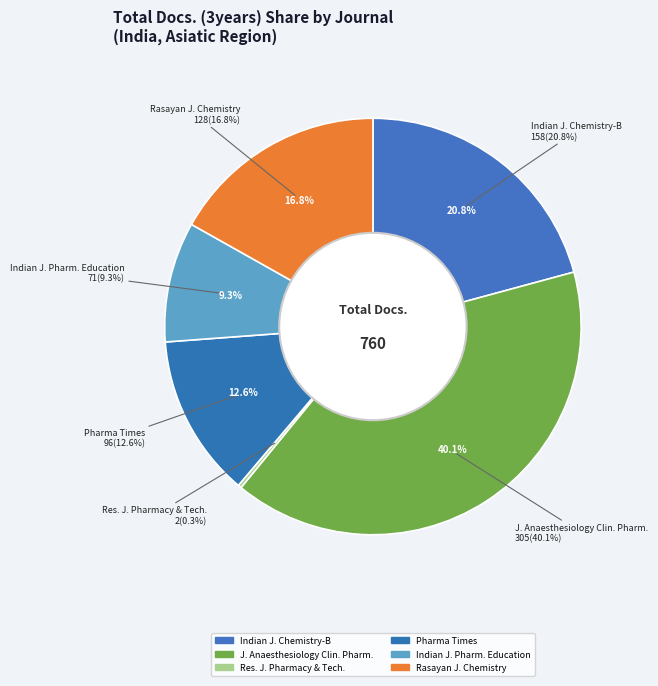

What is the largest slice in the pie chart?

Journal of Anaesthesiology Clinical Pharmacology